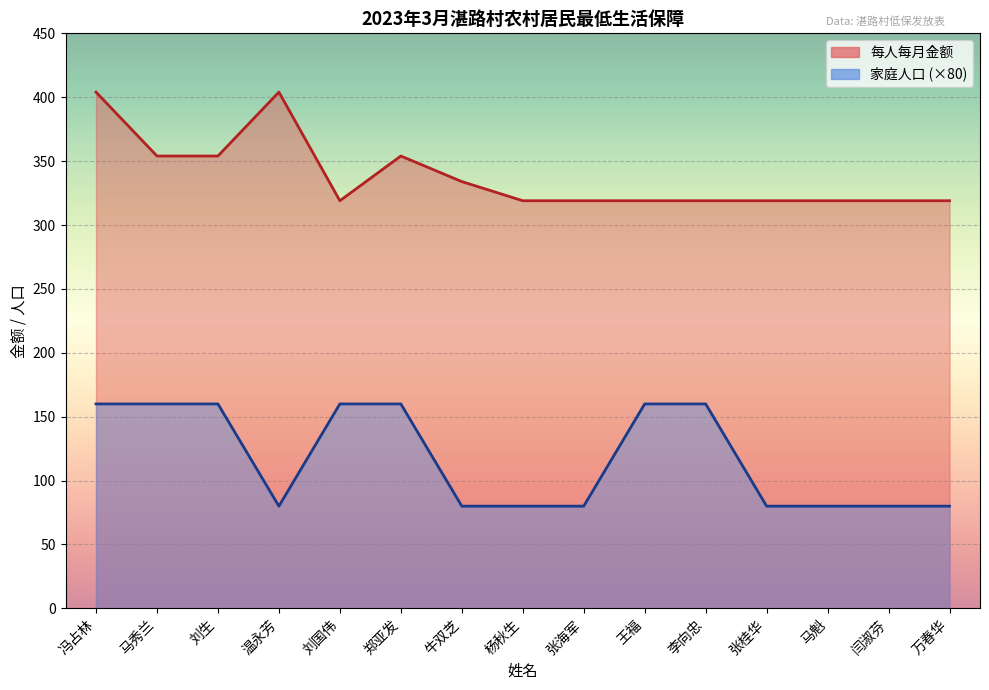

In 每人每月金额, how many points are lower than both neighbors (excluding endpoints)?

1